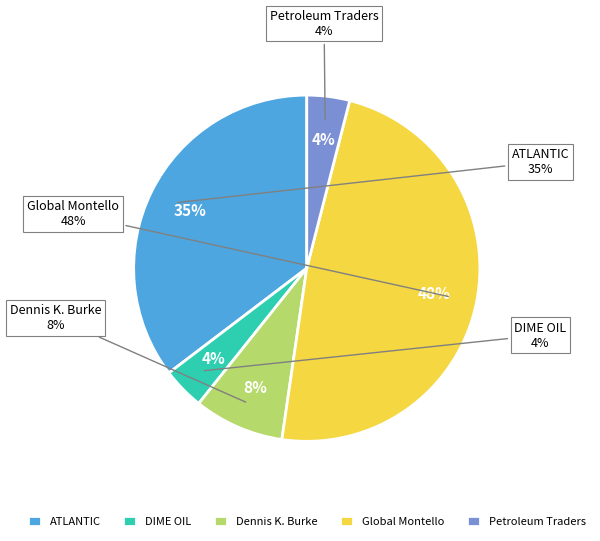

Is it true that DIME OIL CO LLC is 15% of the pie?

False